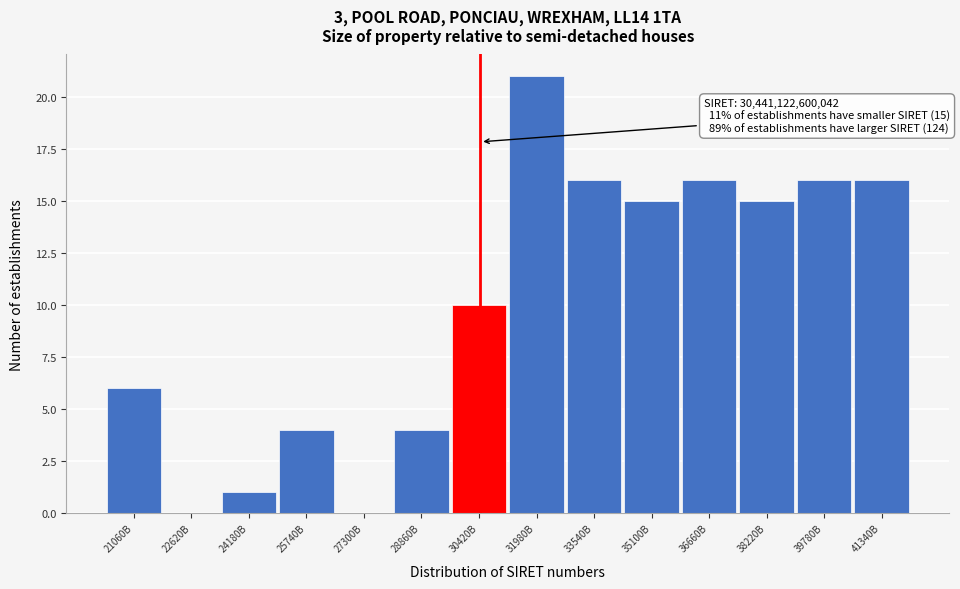

Reading right to left, what are all the values shown in this chart?

41340B=16	39780B=16	38220B=15	36660B=16	35100B=15	33540B=16	31980B=21	30420B=10	28860B=4	27300B=0	25740B=4	24180B=1	22620B=0	21060B=6